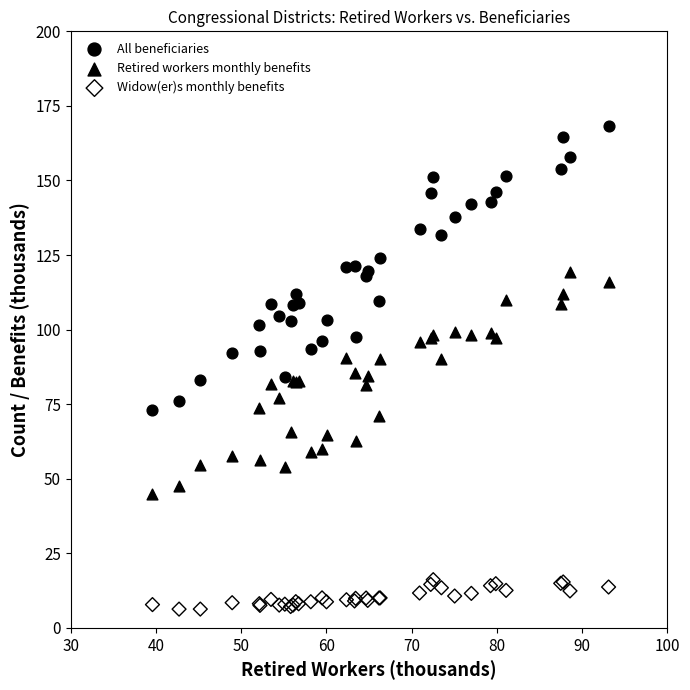

What is the X range (max minus min) for the scatter plot?

53.5